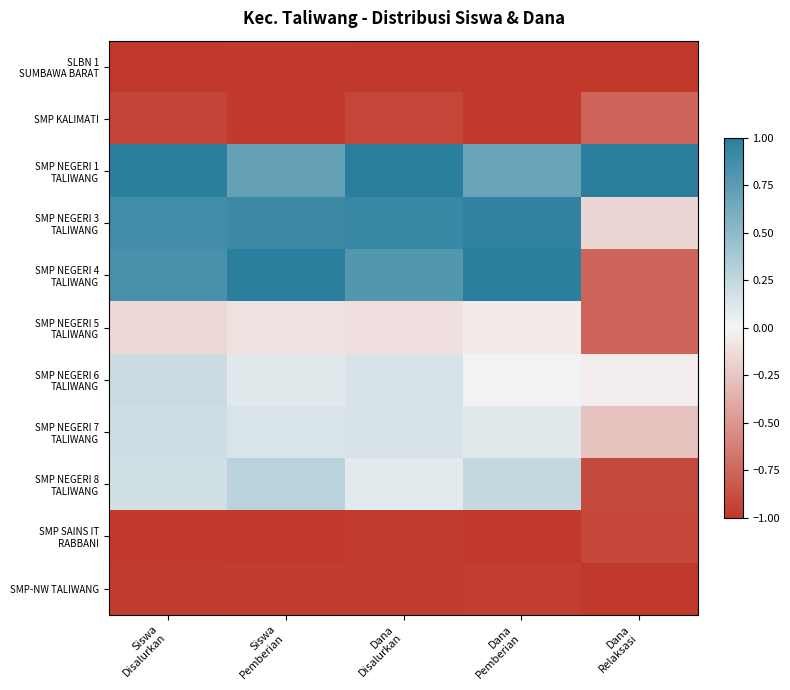

Which category has the highest value across all series?

Siswa
Disalurkan